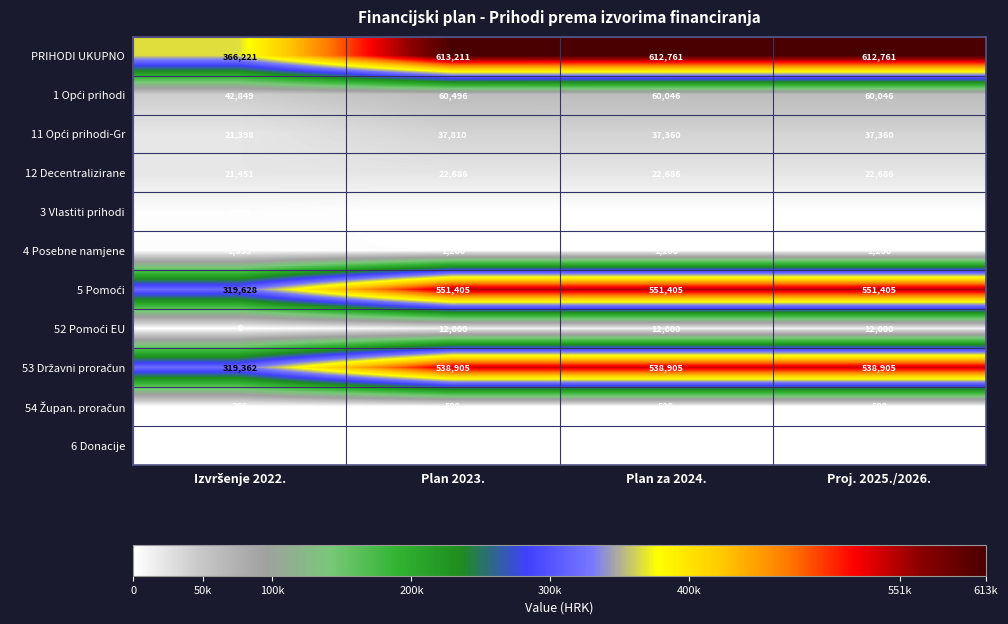

What is the spread (max minus min) of values at Plan za 2024.?

612711